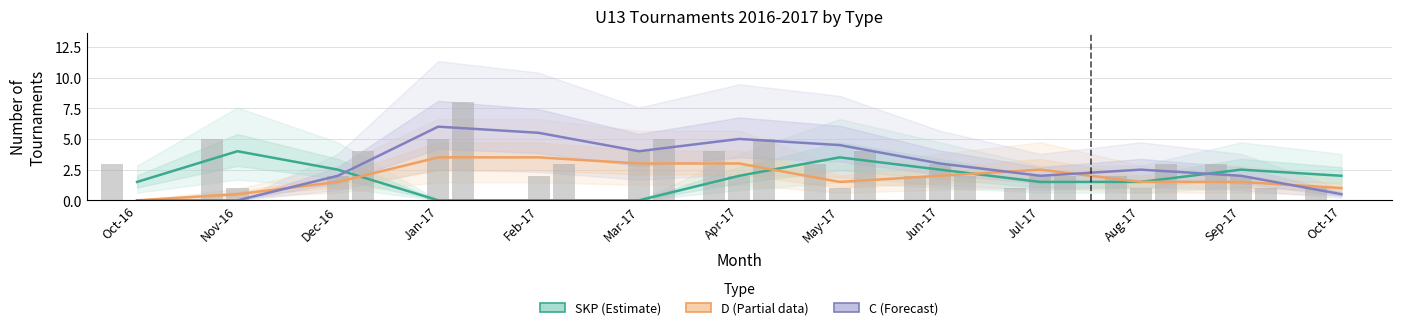

The SKP series shows 1.1 at Apr-17. True or false?

False